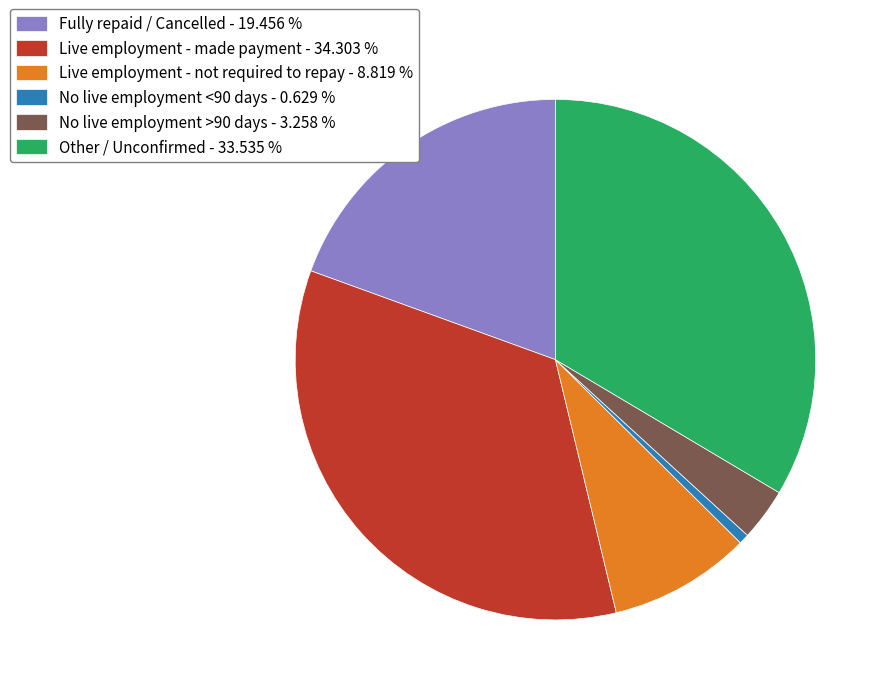

Between Other / Unconfirmed - 33.535 % and No live employment >90 days - 3.258 %, which is larger?

Other / Unconfirmed - 33.535 %